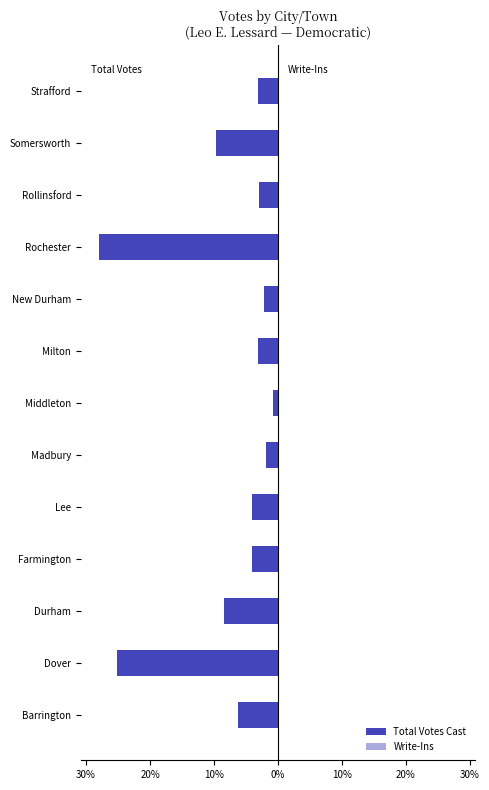

Does the chart contain any negative values?

Yes